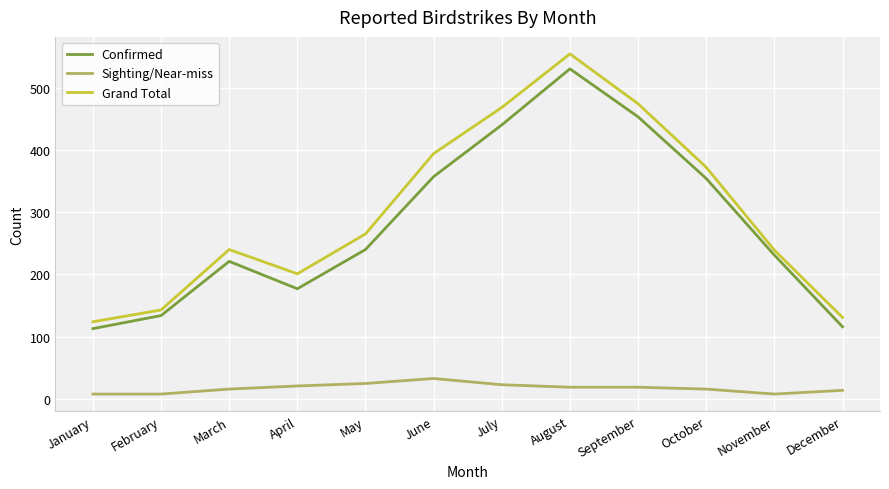

What is the average value of the Grand Total series?

300